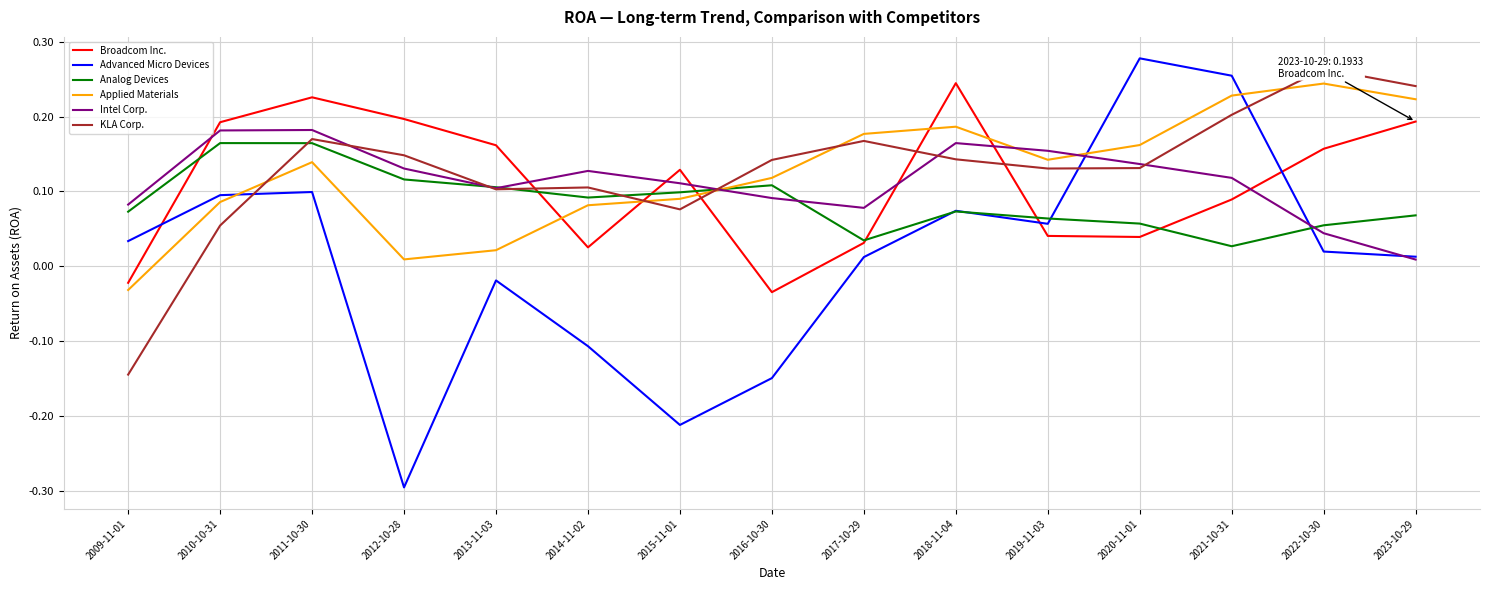

Which series changed the most between 2011-10-30 and 2012-10-28?

Advanced Micro Devices